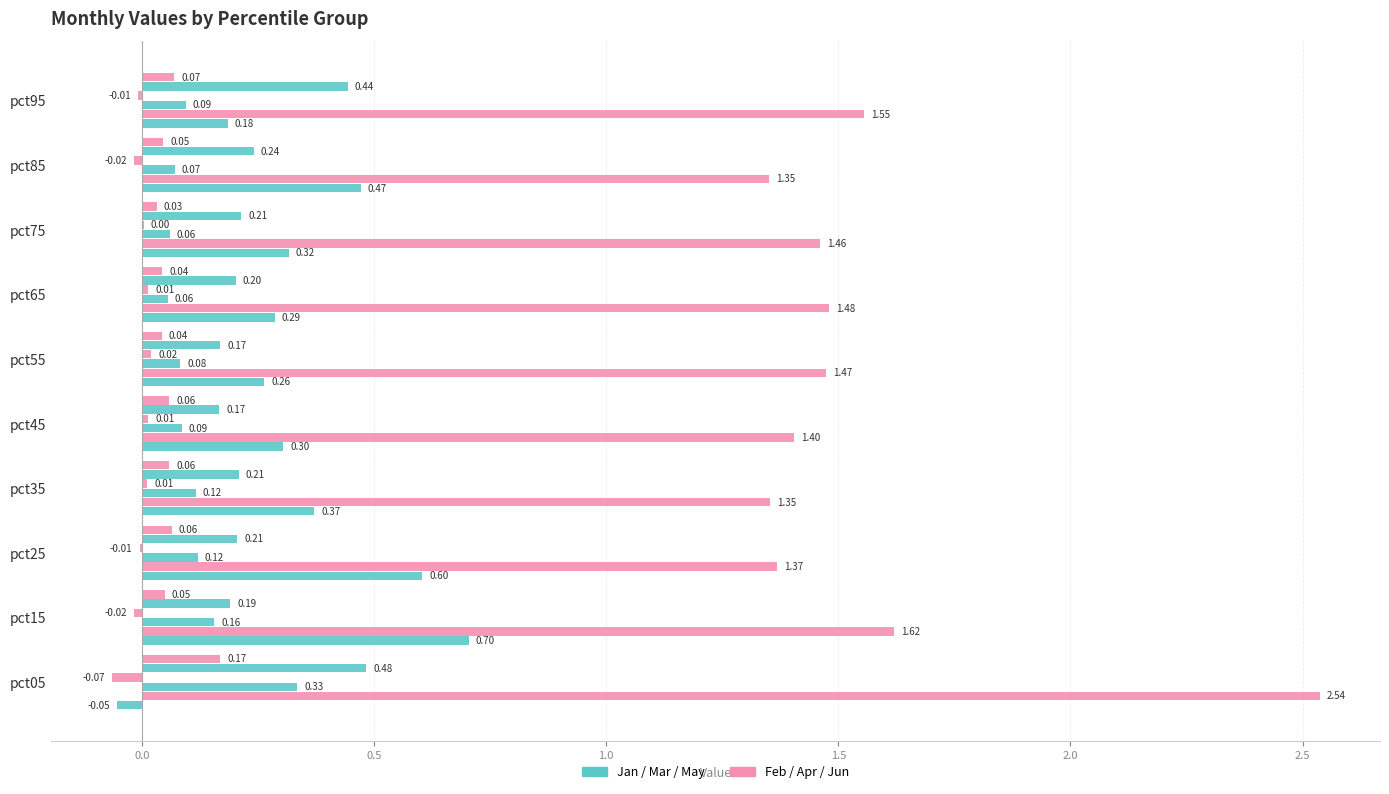

Count the number of categories in the chart.

10